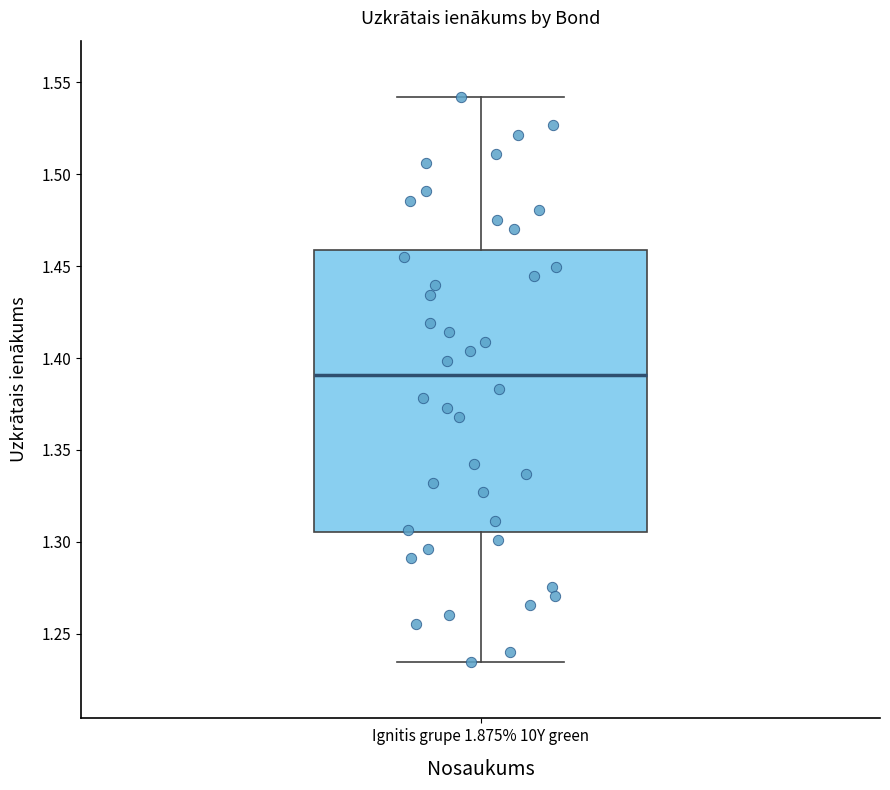

Transcribe this box plot: give where the median line is, the range the box spans, and where the two whiskers end, as read against the y-axis. The values are not printed on the chart, so give them approximately, as read against the axis.

median 1.390, box 1.305 to 1.460, whiskers 1.235 to 1.540